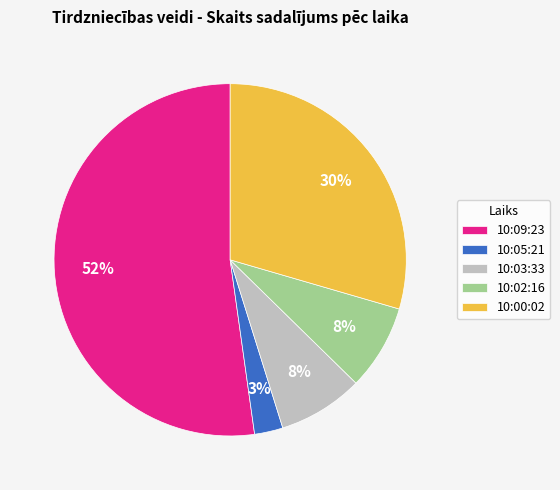

Do 10:02:16 and 10:00:02 together represent more than half of the pie?

No